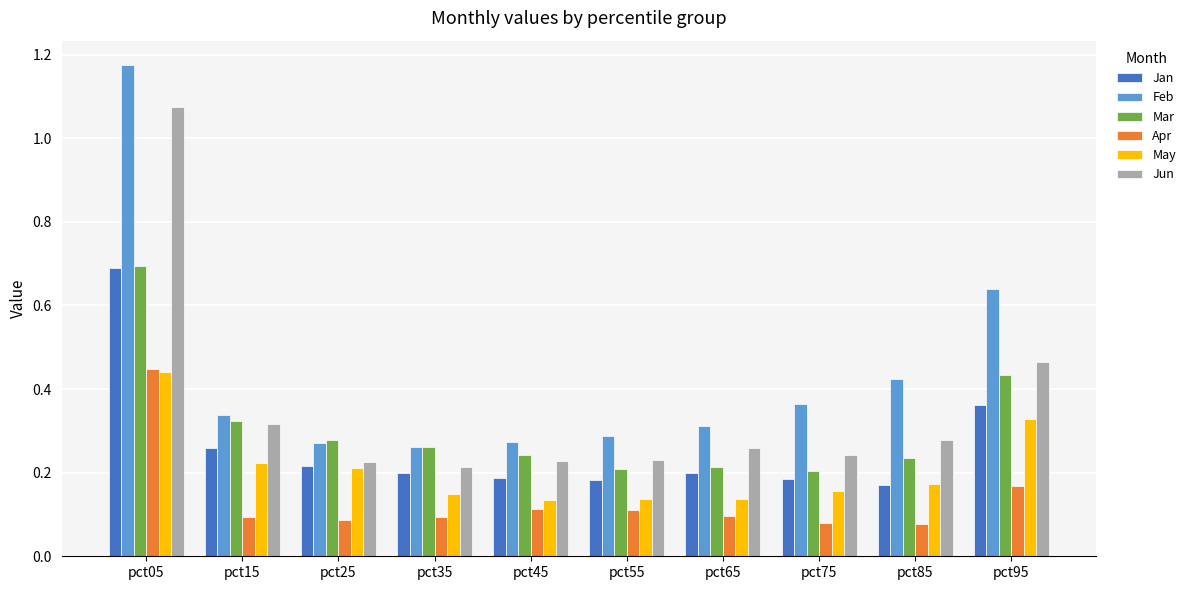

What is the highest value of the Jan series?

0.7